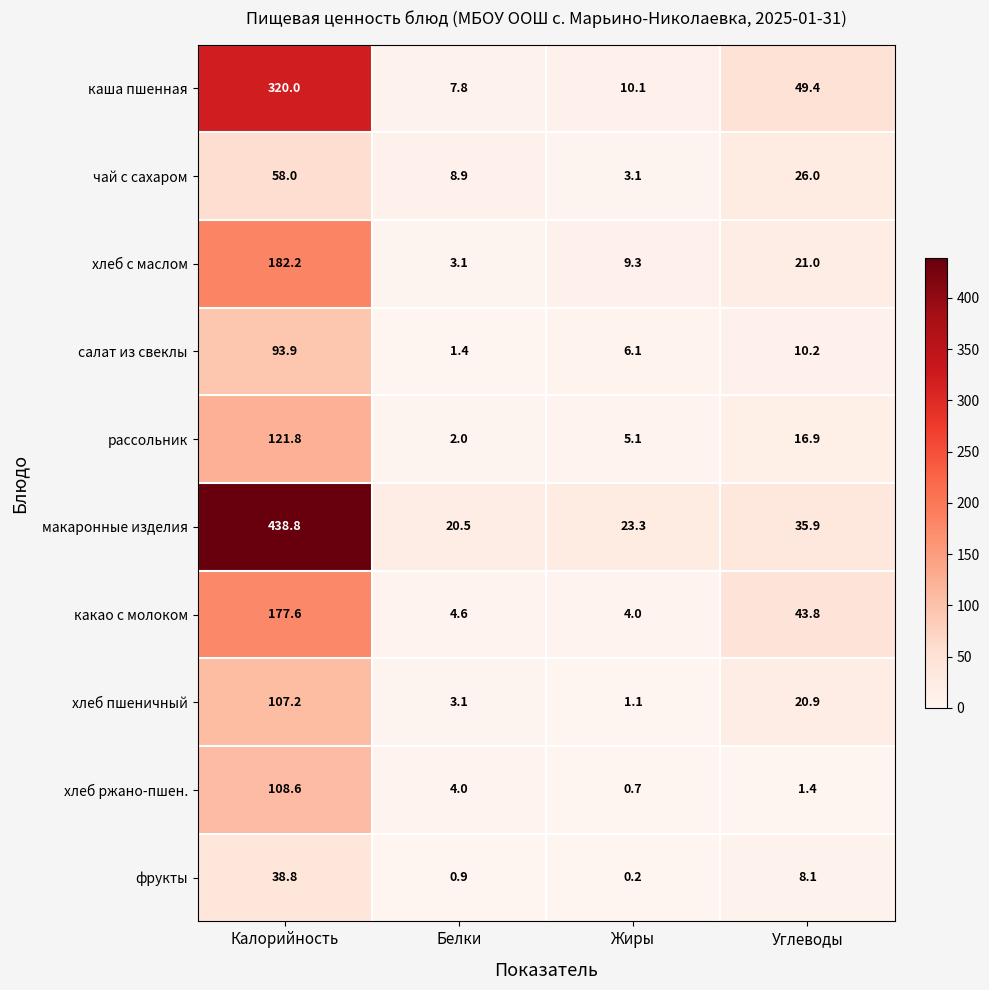

What is the difference between the second highest and minimum values in the макаронные изделия series?

15.4